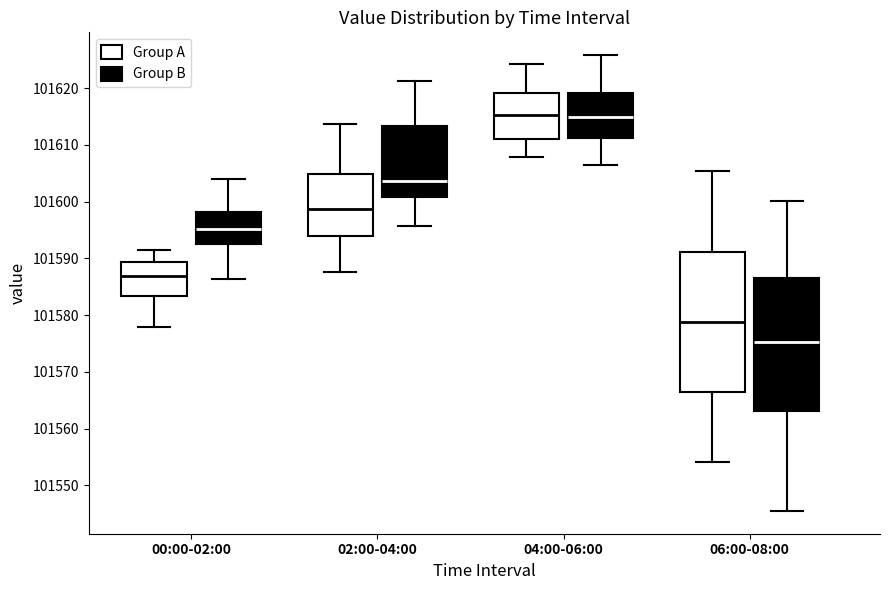

Reading left to right, transcribe this box plot: for each box, give where its median line is, the range the box spans, and where its two whiskers end, as read against the y-axis. The values are not printed on the chart, so give them approximately, as read against the axis.

00:00-02:00 (Group A): median 101587, box 101583 to 101589, whiskers 101578 to 101592
00:00-02:00 (Group B): median 101595, box 101593 to 101598, whiskers 101586 to 101604
02:00-04:00 (Group A): median 101599, box 101594 to 101605, whiskers 101588 to 101614
02:00-04:00 (Group B): median 101604, box 101601 to 101613, whiskers 101596 to 101621
04:00-06:00 (Group A): median 101615, box 101611 to 101619, whiskers 101608 to 101624
04:00-06:00 (Group B): median 101615, box 101611 to 101619, whiskers 101606 to 101626
06:00-08:00 (Group A): median 101579, box 101566 to 101591, whiskers 101554 to 101605
06:00-08:00 (Group B): median 101575, box 101563 to 101587, whiskers 101545 to 101600